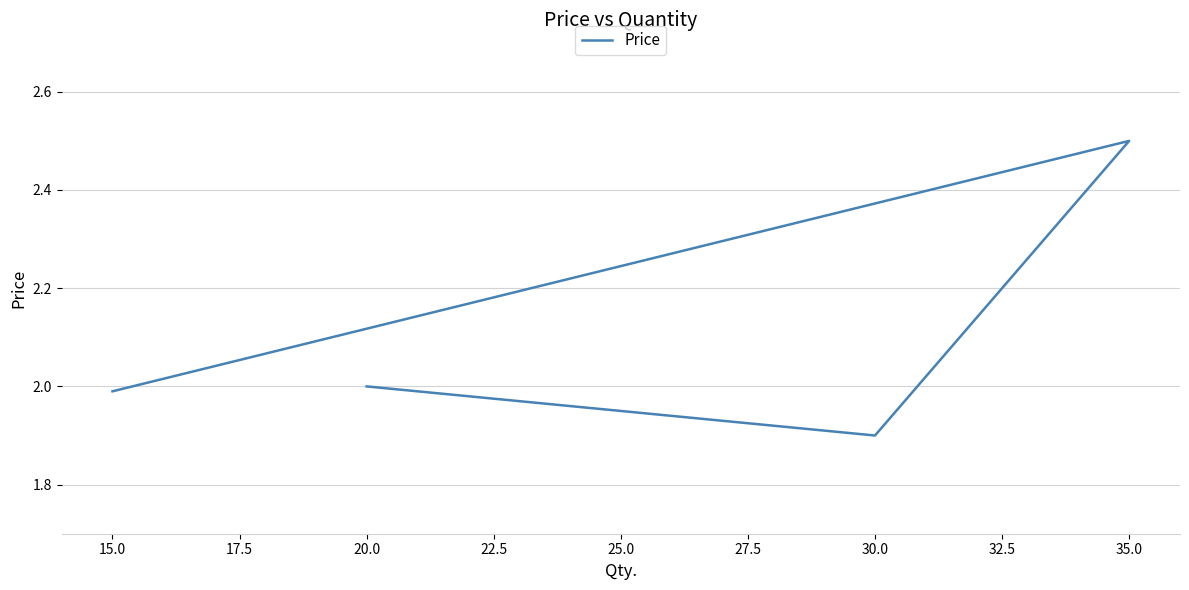

How many values exceed 2?

1